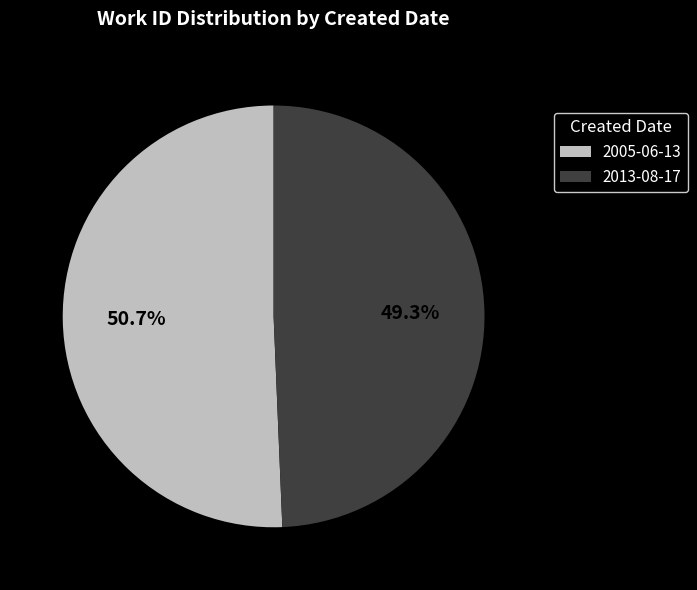

What percentage is NOT represented by 2005-06-13?

49.3%